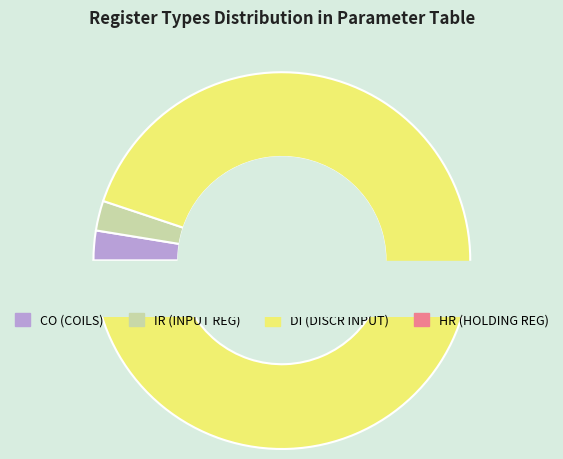

Does DI account for over 50% of the chart?

Yes